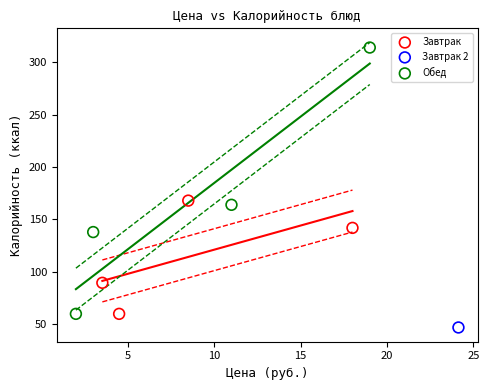

Which series reaches the minimum Y coordinate?

Завтрак 2